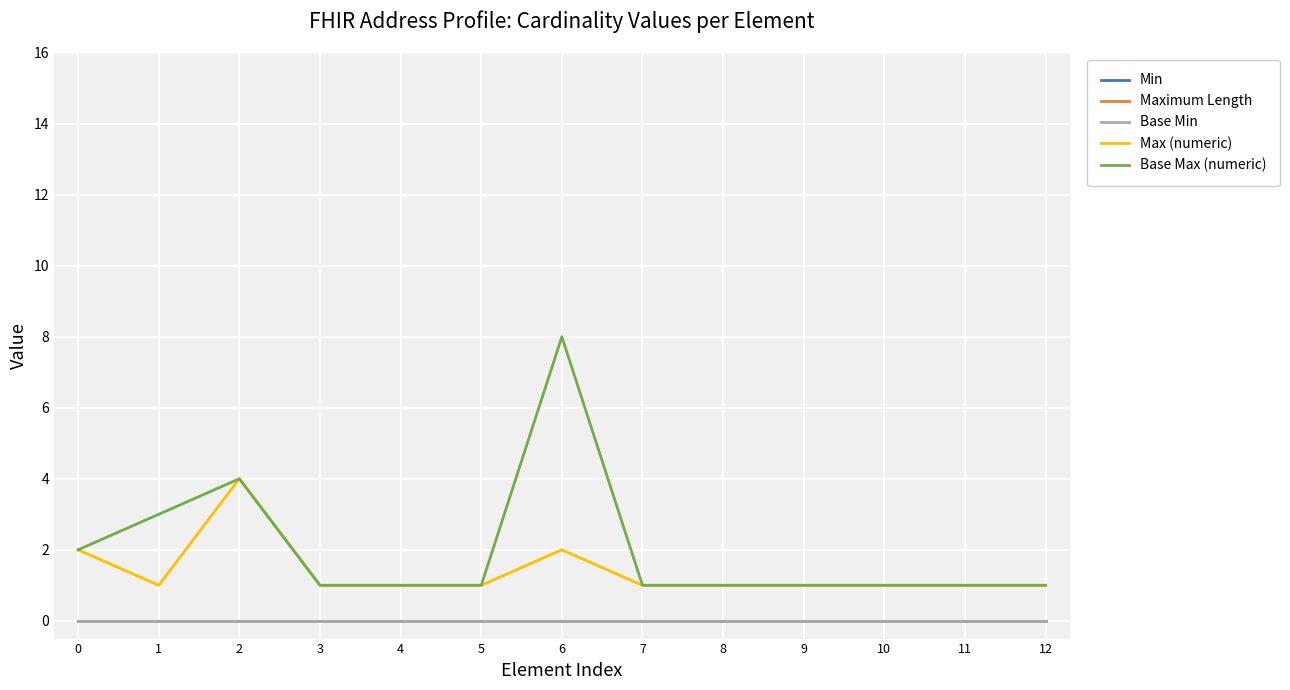

Reading left to right, transcribe all the data shown in this chart.

Min: 0=0	1=0	2=0	3=0	4=0	5=0	6=0	7=0	8=0	9=0	10=0	11=0	12=0
Maximum Length: 0=0	1=0	2=0	3=0	4=0	5=0	6=0	7=0	8=0	9=0	10=0	11=0	12=0
Base Min: 0=0	1=0	2=0	3=0	4=0	5=0	6=0	7=0	8=0	9=0	10=0	11=0	12=0
Max (numeric): 0=2	1=1	2=4	3=1	4=1	5=1	6=2	7=1	8=1	9=1	10=1	11=1	12=1
Base Max (numeric): 0=2	1=3	2=4	3=1	4=1	5=1	6=8	7=1	8=1	9=1	10=1	11=1	12=1